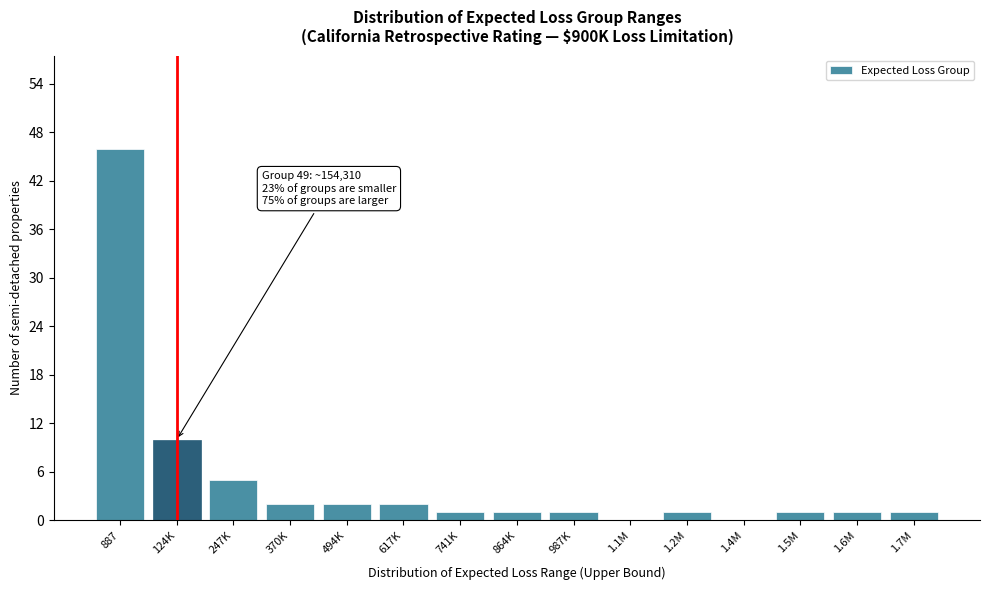

Reading left to right, what are all the values shown in this chart?

887=46	124K=10	247K=5	370K=2	494K=2	617K=2	741K=1	864K=1	987K=1	1.1M=0	1.2M=1	1.4M=0	1.5M=1	1.6M=1	1.7M=1